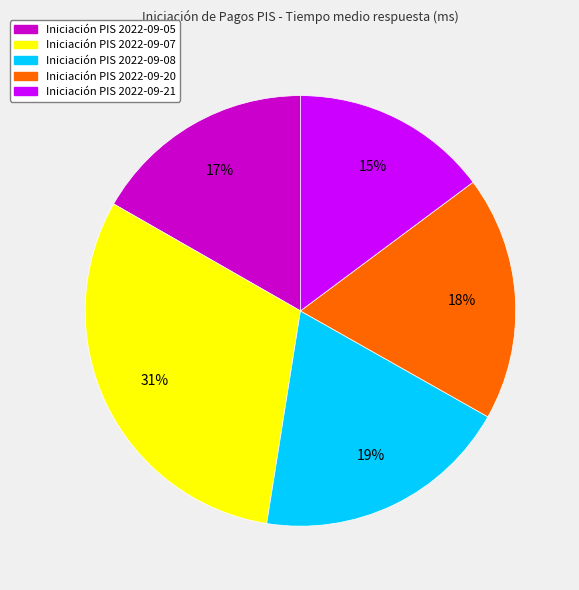

Does any single category account for the majority?

No